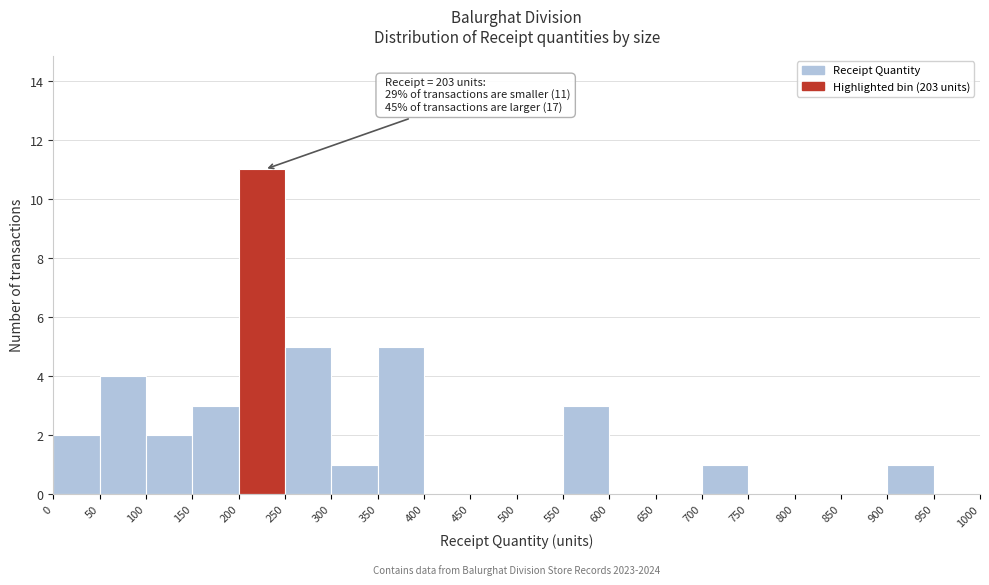

Over which range of the x-axis is the bar tallest?

200 to 250